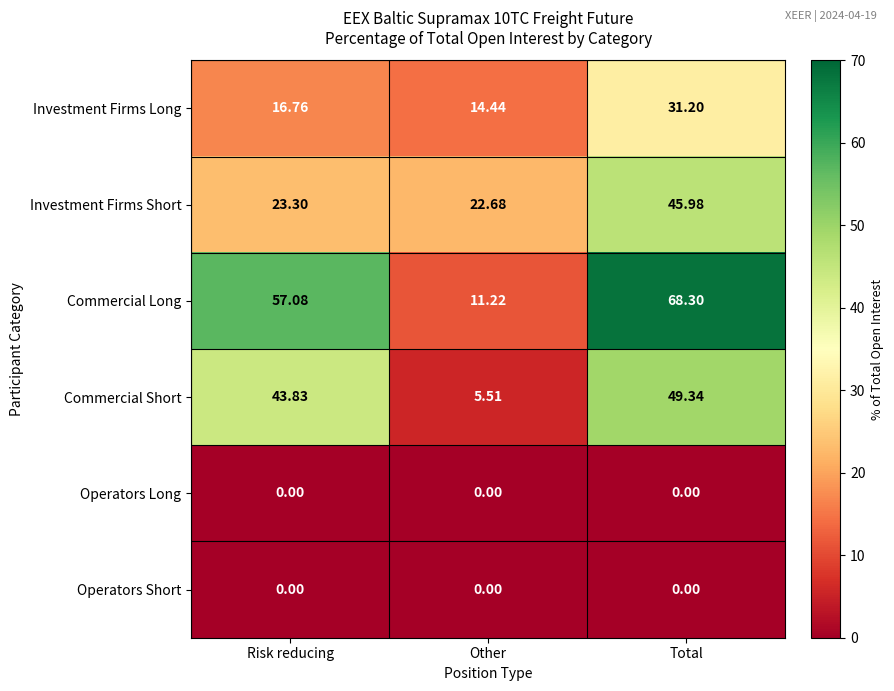

At which label is Investment Firms Long closest to 22?

Risk reducing